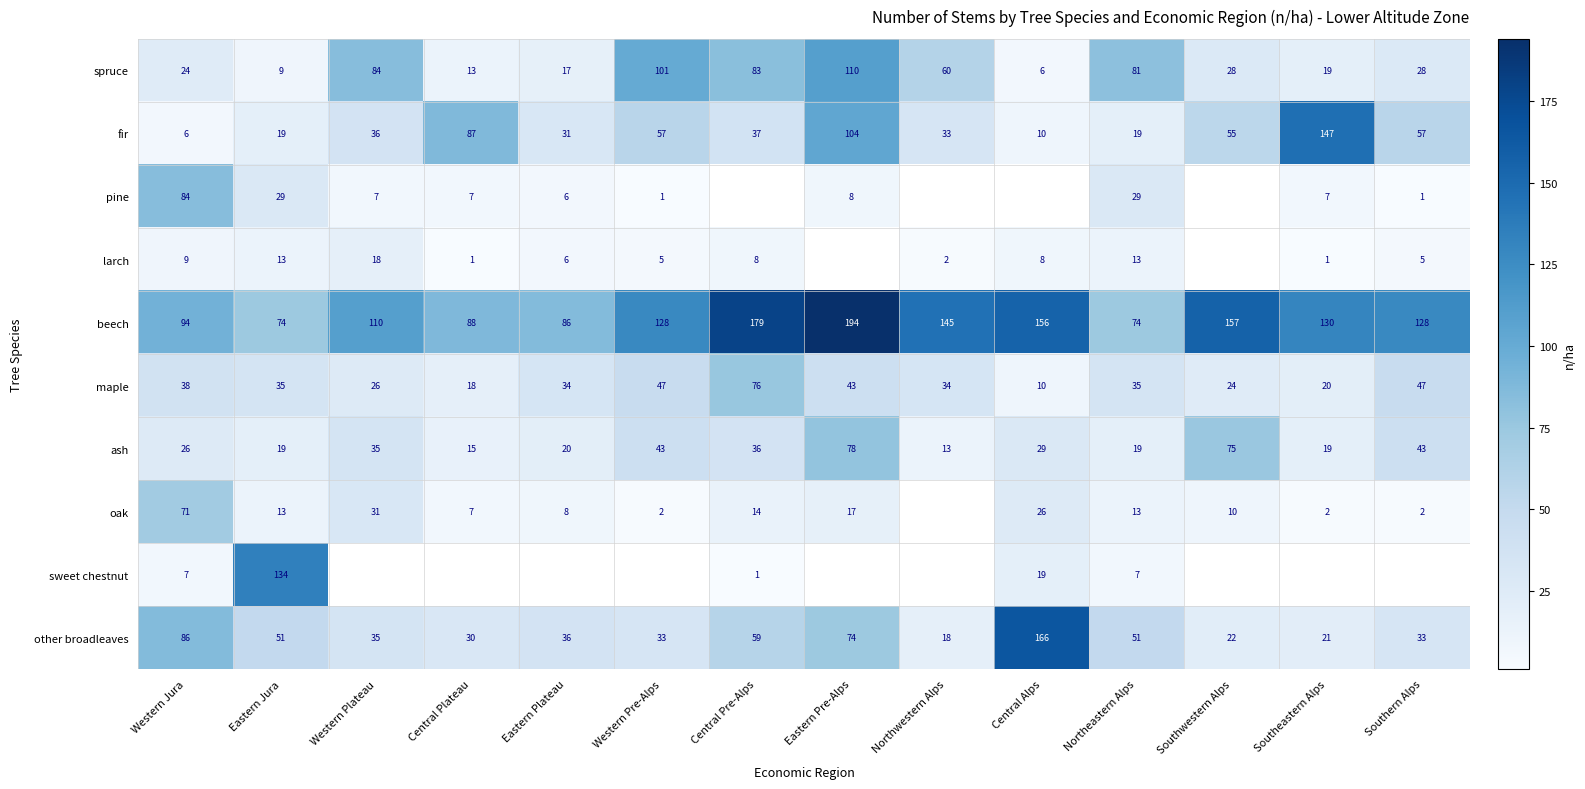

What is the difference between the maximum and minimum values in the beech series?

120